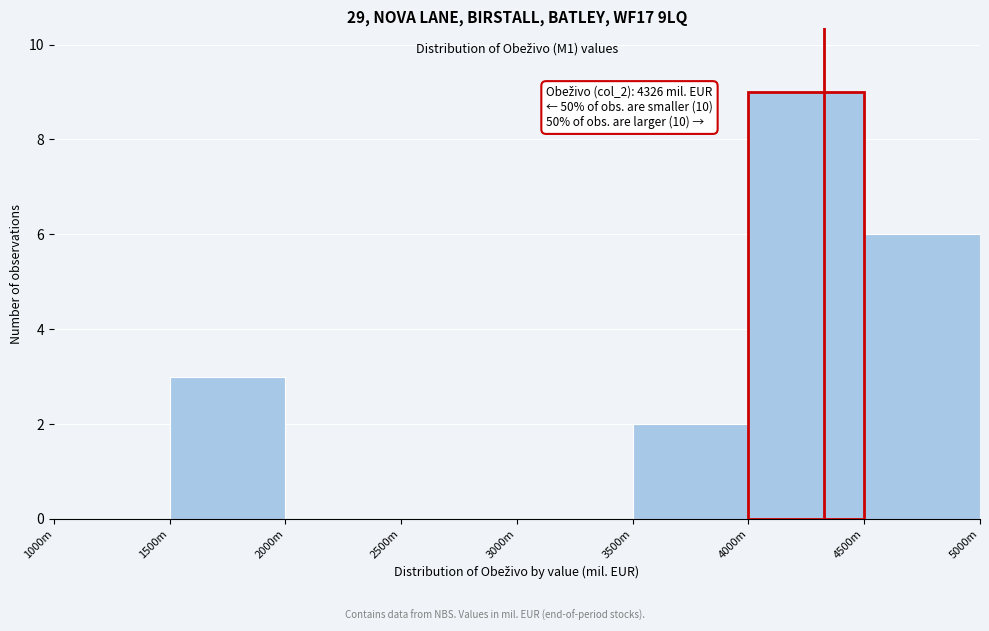

Reading left to right, transcribe all the data shown in this chart.

1000m=0	1500m=3	2000m=0	2500m=0	3000m=0	3500m=2	4000m=9	4500m=6